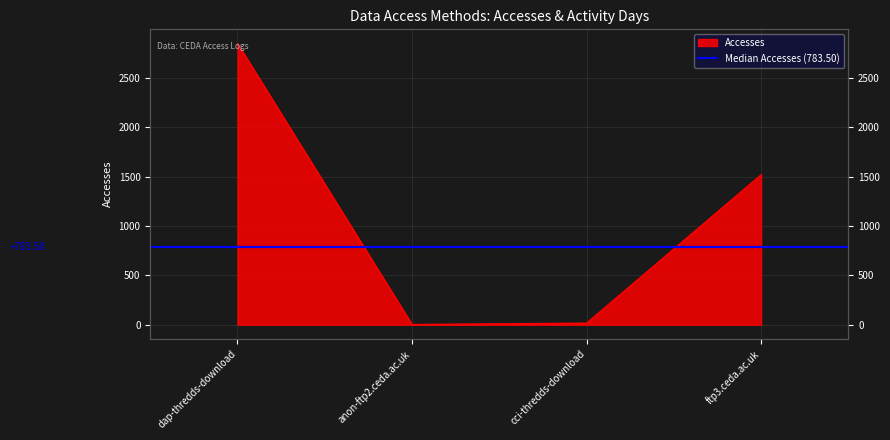

Reading right to left, what are all the values shown in this chart?

ftp3.ceda.ac.uk=1519	cci-thredds-download=17	anon-ftp2.ceda.ac.uk=3	dap-thredds-download=2848